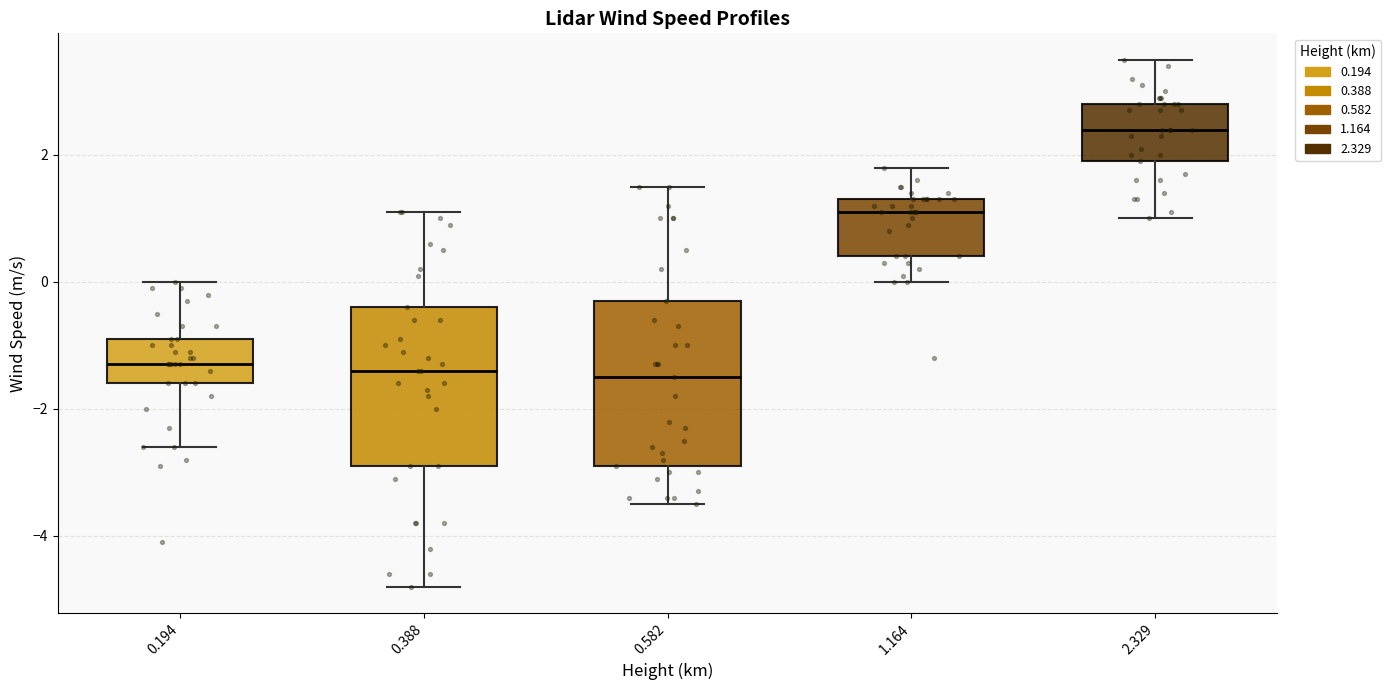

Reading left to right, read every box against the y-axis: the position of its median line, the range the box covers, and the ends of its whiskers. The values are not printed on the chart, so give them approximately, as read against the axis.

0.194: median -1.2, box -1.6 to -0.8, whiskers -2.6 to 0.0
0.388: median -1.4, box -2.8 to -0.4, whiskers -4.8 to 1.2
0.582: median -1.4, box -2.8 to -0.2, whiskers -3.4 to 1.6
1.164: median 1.2, box 0.4 to 1.4, whiskers 0.0 to 1.8
2.329: median 2.4, box 2.0 to 2.8, whiskers 1.0 to 3.6